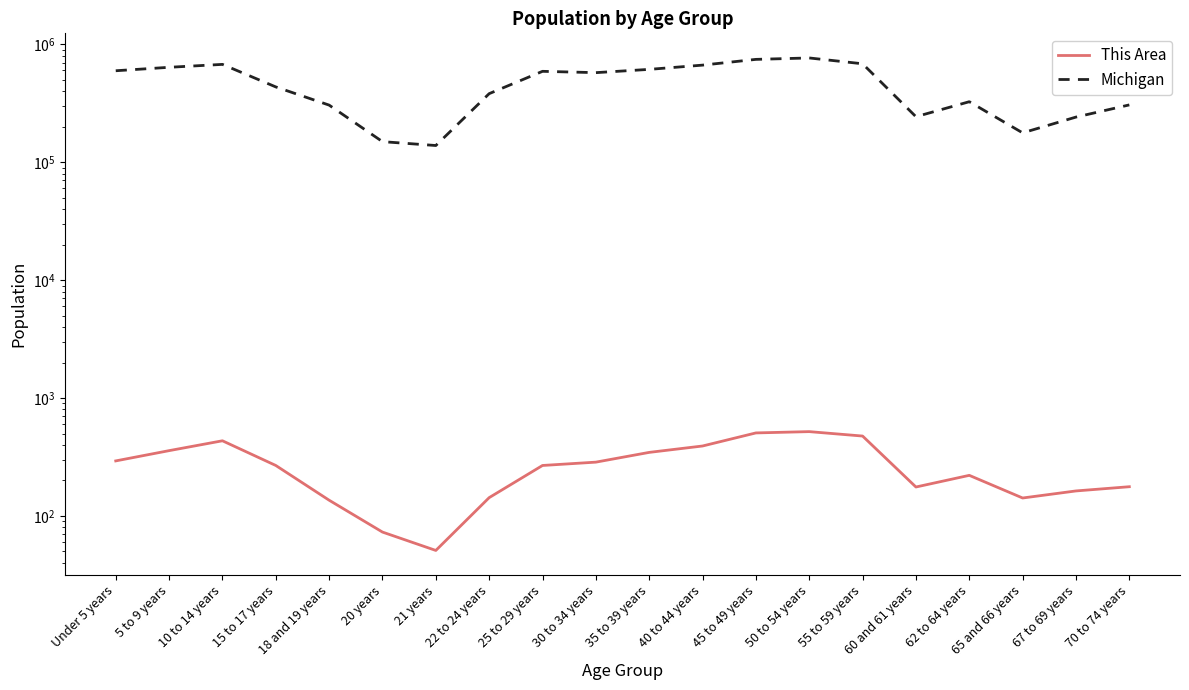

What is the total value across all series at 10 to 14 years?

675650